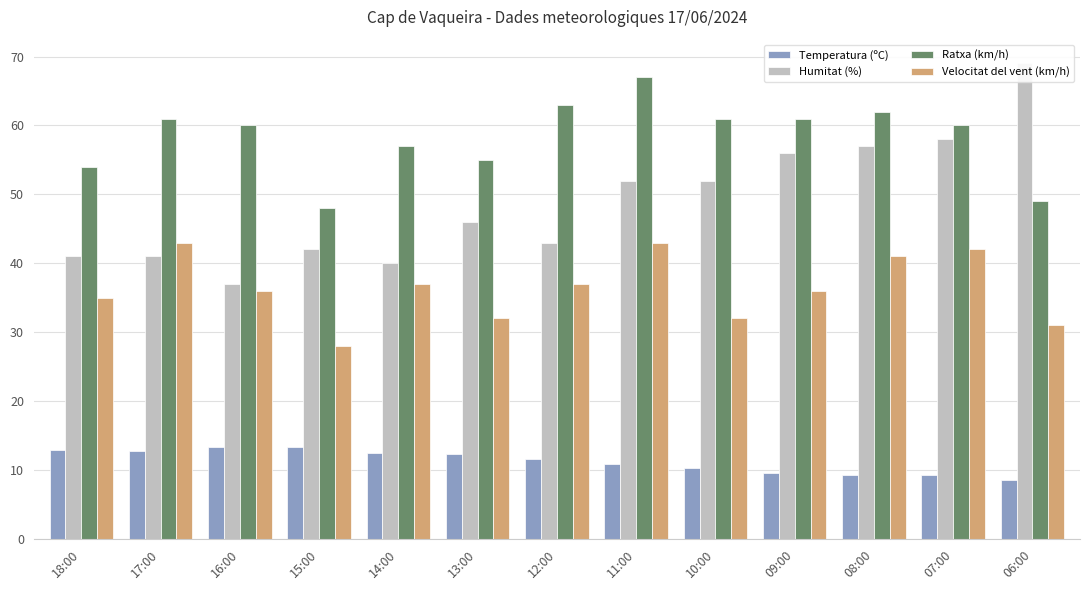

At 07:00, list the series in order from largest to smallest.

Ratxa (km/h), Humitat (%), Velocitat del vent (km/h), Temperatura (ºC)